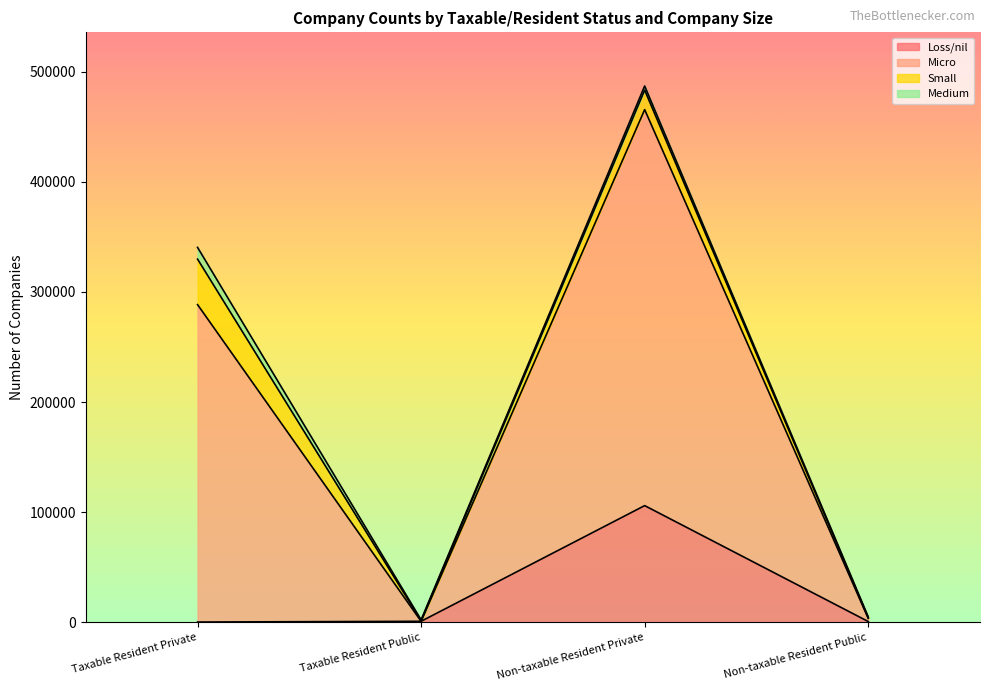

Which series has the largest total across all categories?

Micro